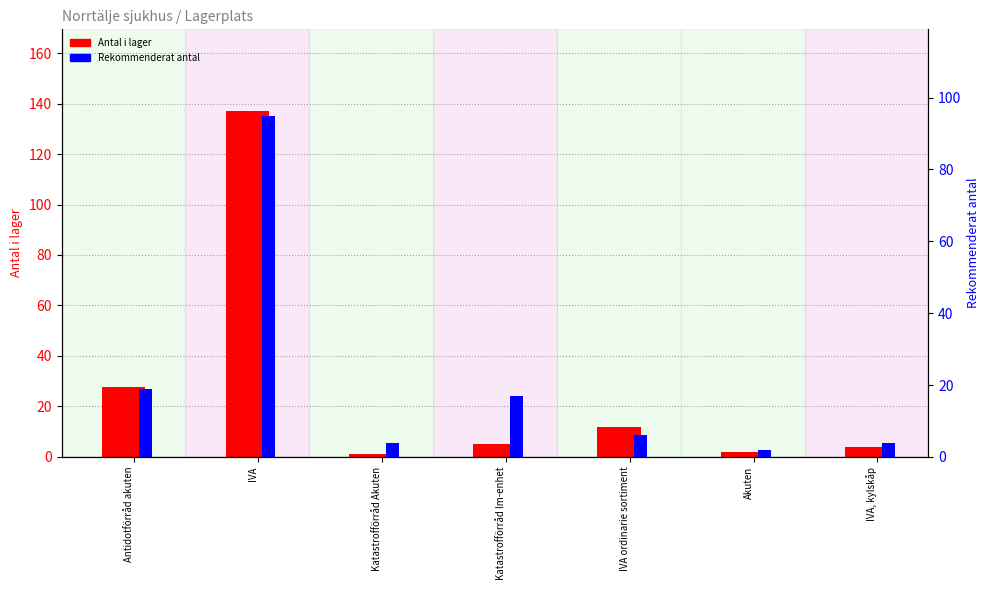

What is the label of the 4th bar from the left?

Katastrofförråd lm-enhet